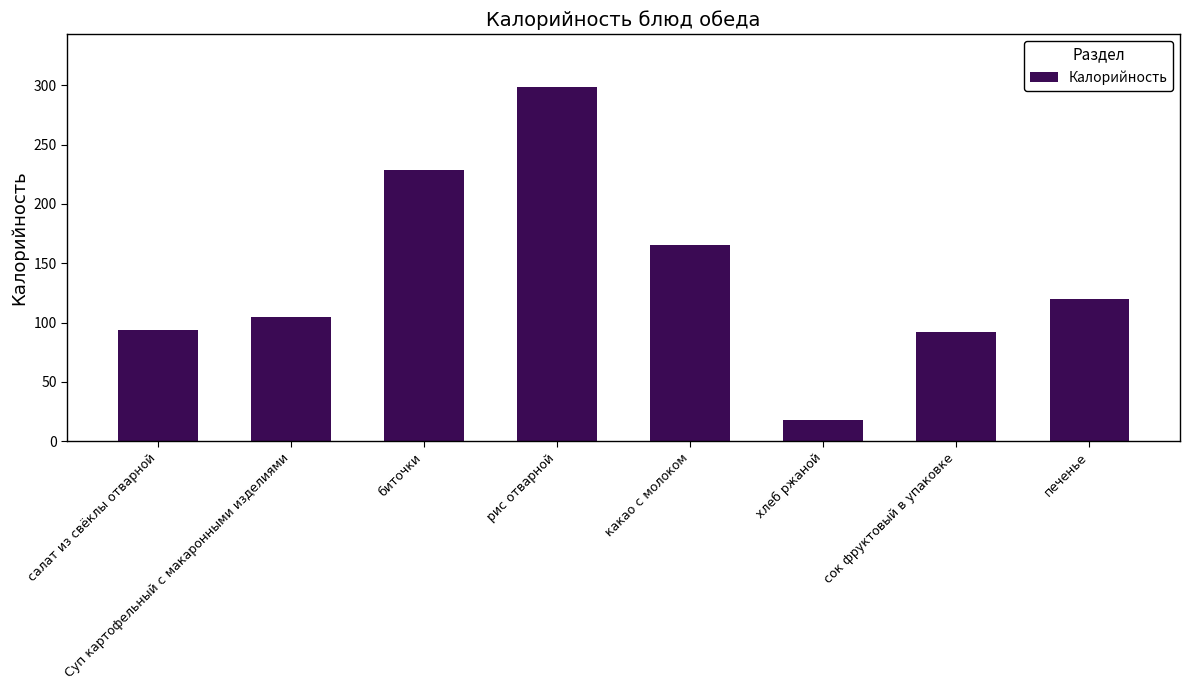

How many data points are less than 120?

4